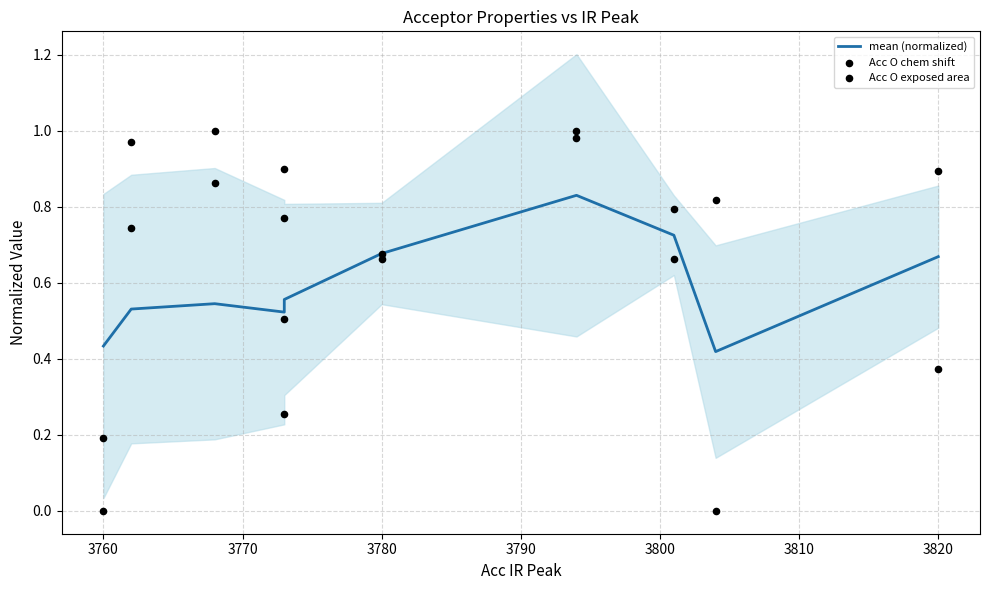

What is the total value across all series at 3820?

1.9